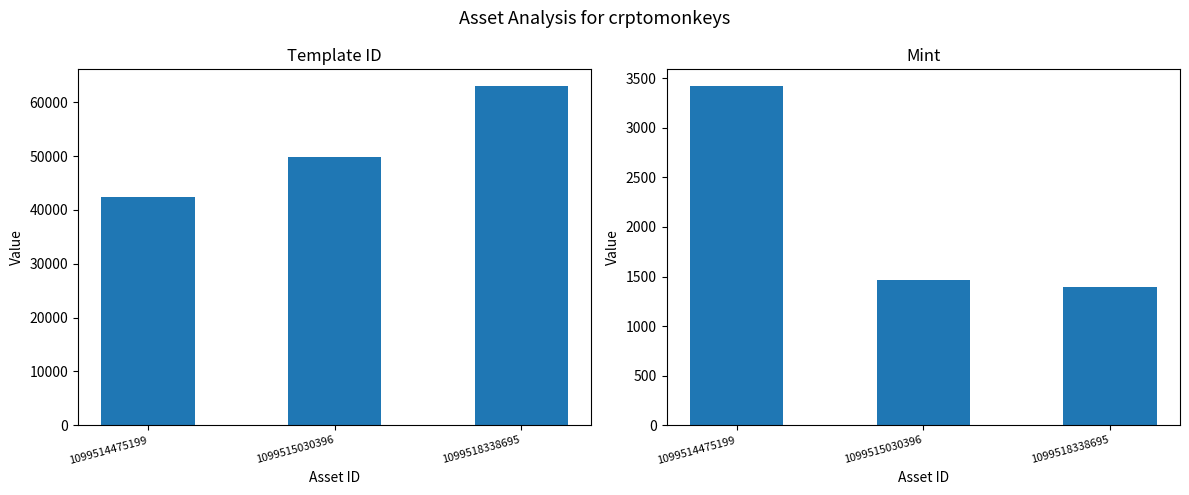

What is the sum of the template_id values at 1099515030396 and 1099518338695?

112823